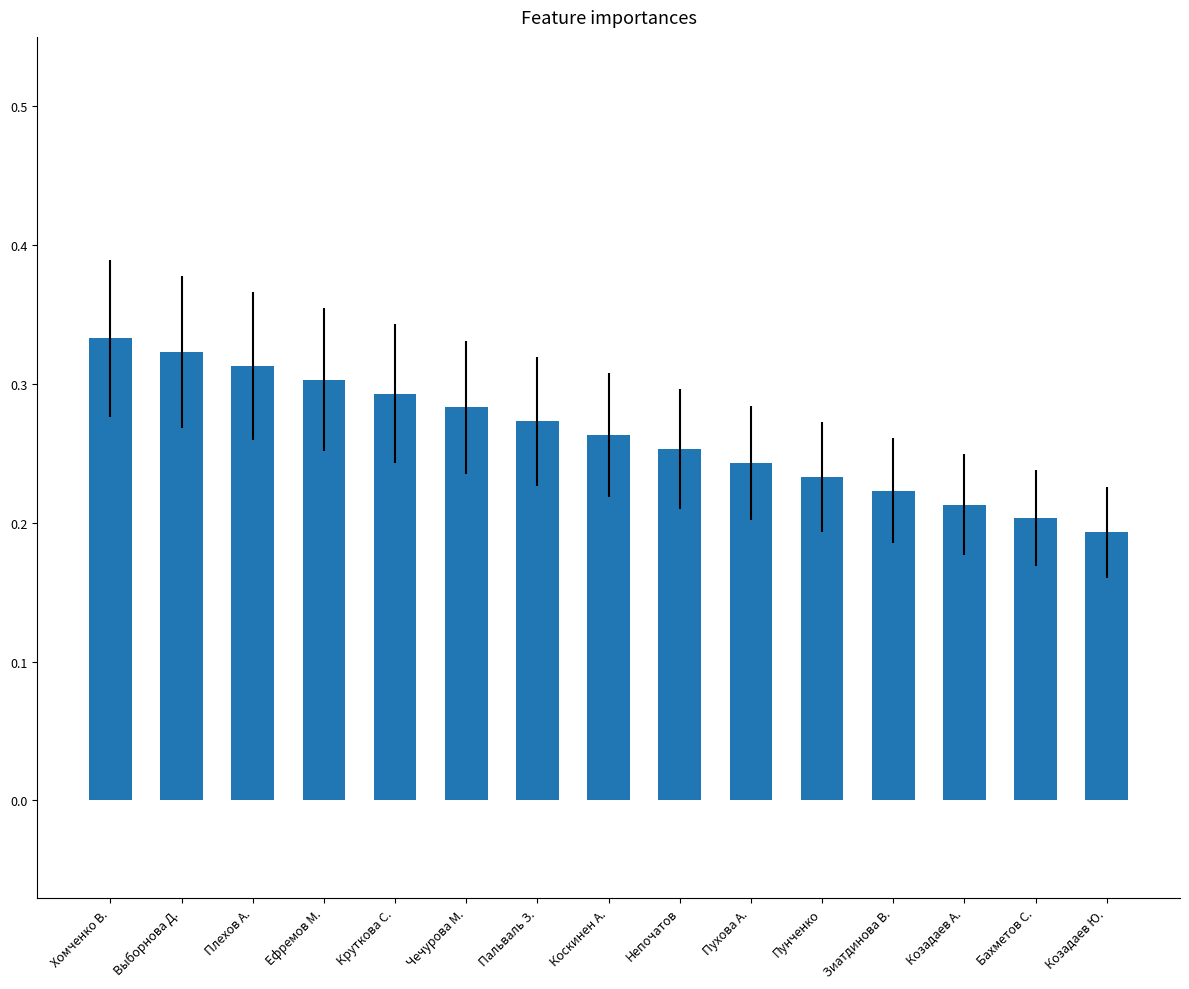

Where is the data nearest to the value 0?

Козадаев Ю.